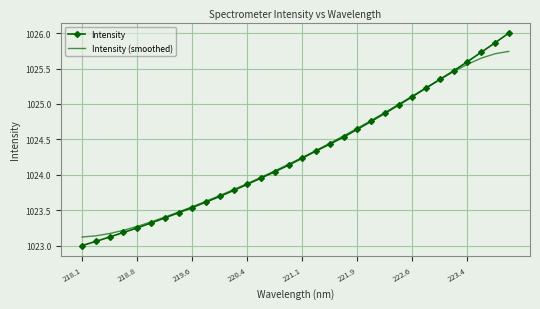

What is the greatest value displayed?

1026.0